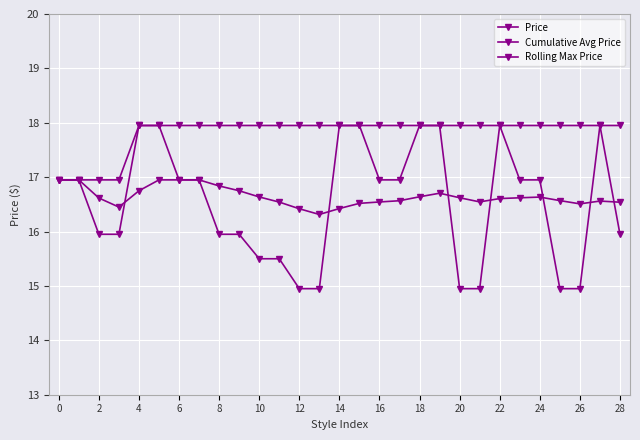

Reading right to left, what are all the values shown in this chart?

Price: 15.9	17.9	14.9	14.9	16.9	16.9	17.9	14.9	14.9	17.9	17.9	16.9	16.9	17.9	17.9	14.9	14.9	15.5	15.5	15.9	15.9	16.9	16.9	17.9	17.9	15.9	15.9	16.9	16.9
Cumulative Avg Price: 16.5	16.6	16.5	16.6	16.6	16.6	16.6	16.5	16.6	16.7	16.6	16.6	16.5	16.5	16.4	16.3	16.4	16.5	16.6	16.8	16.8	16.9	16.9	16.9	16.8	16.4	16.6	16.9	16.9
Rolling Max Price: 17.9	17.9	17.9	17.9	17.9	17.9	17.9	17.9	17.9	17.9	17.9	17.9	17.9	17.9	17.9	17.9	17.9	17.9	17.9	17.9	17.9	17.9	17.9	17.9	17.9	16.9	16.9	16.9	16.9